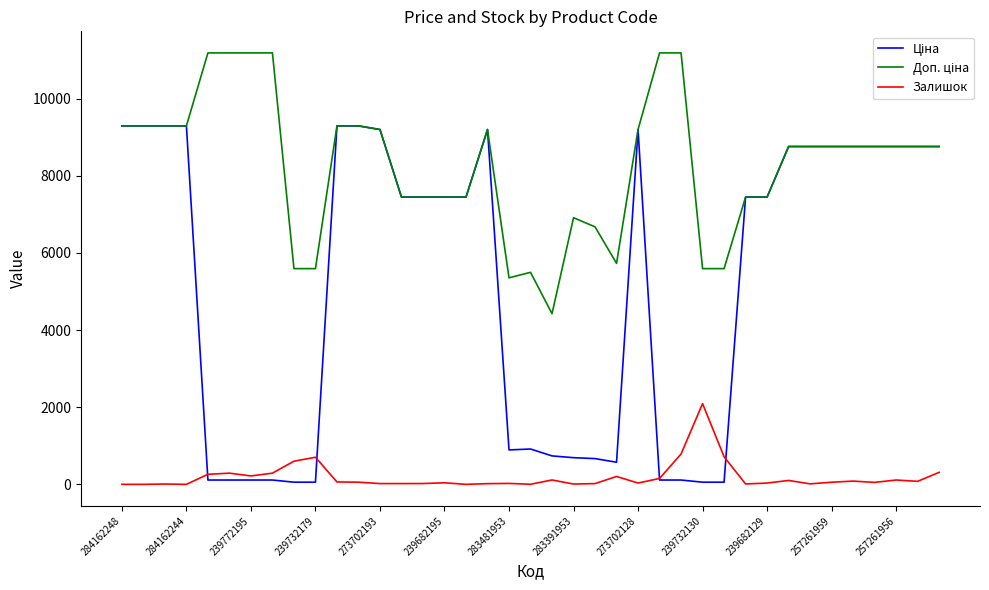

What is the maximum value for Залишок?

2093.0